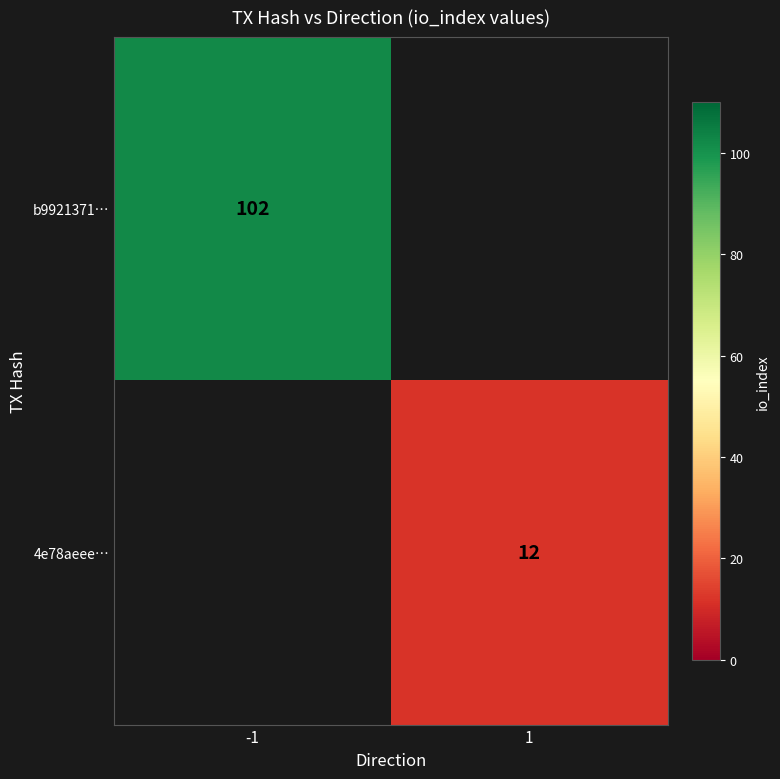

Is it true that b9921371… equals 160 at -1?

False